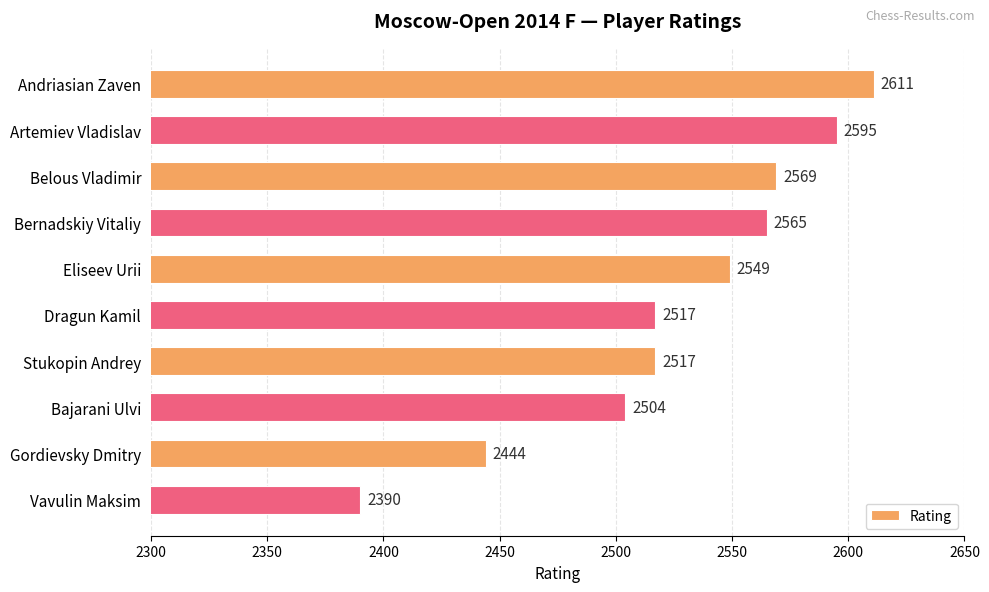

What is the change in value from Belous Vladimir to Vavulin Maksim?

-179